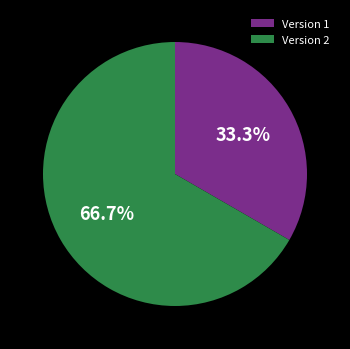

To the nearest percent, what is the average slice percentage?

50%